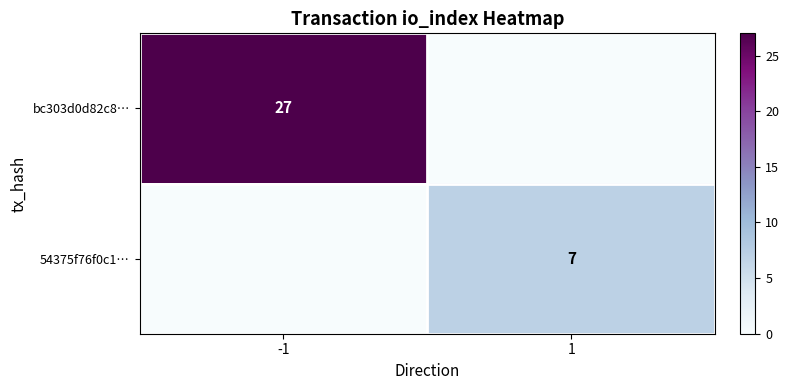

Between -1 and 1, which is larger?

-1